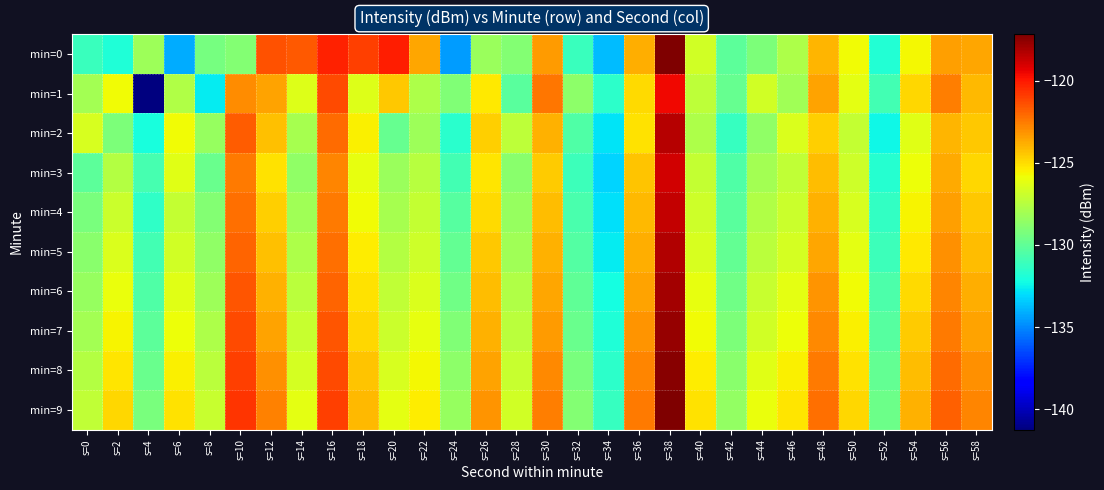

How many data points does each series have?

30